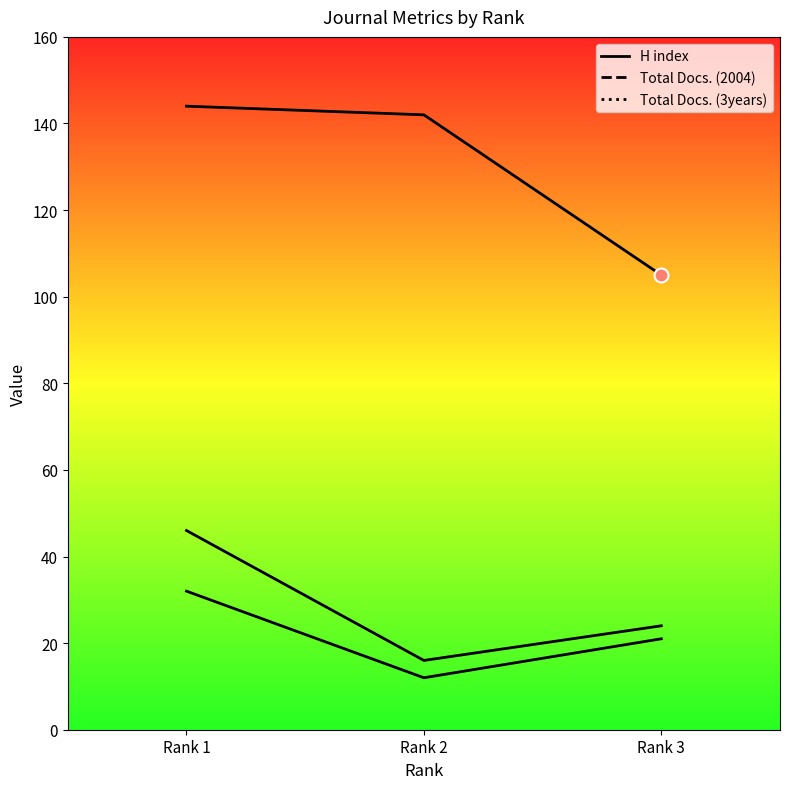

Which series reaches the minimum Y coordinate?

Total Docs. (2004)